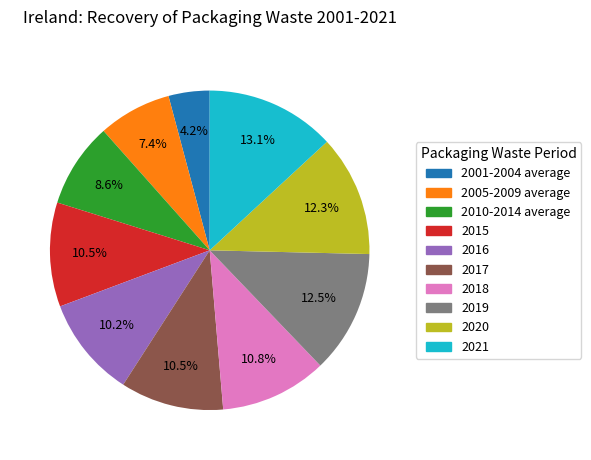

To the nearest percent, what portion does 2001-2004 average represent?

4%